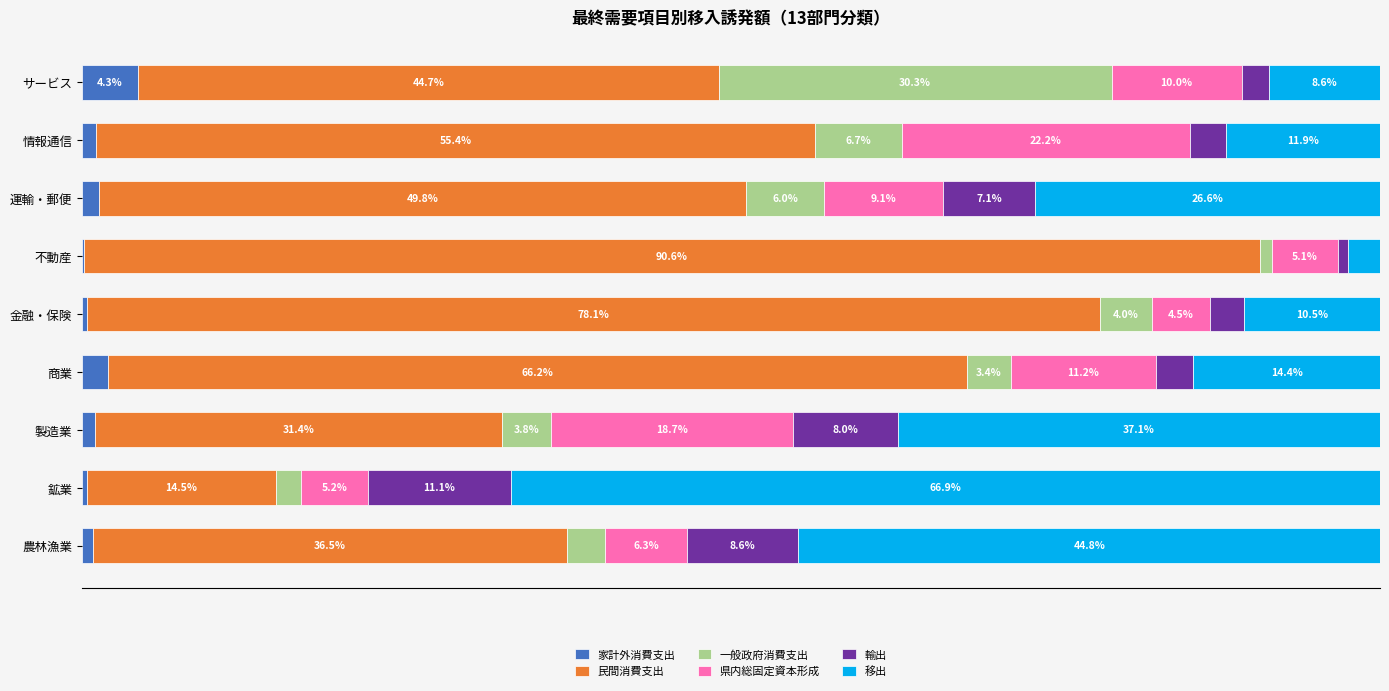

At which label is 家計外消費支出 closest to 2?

商業